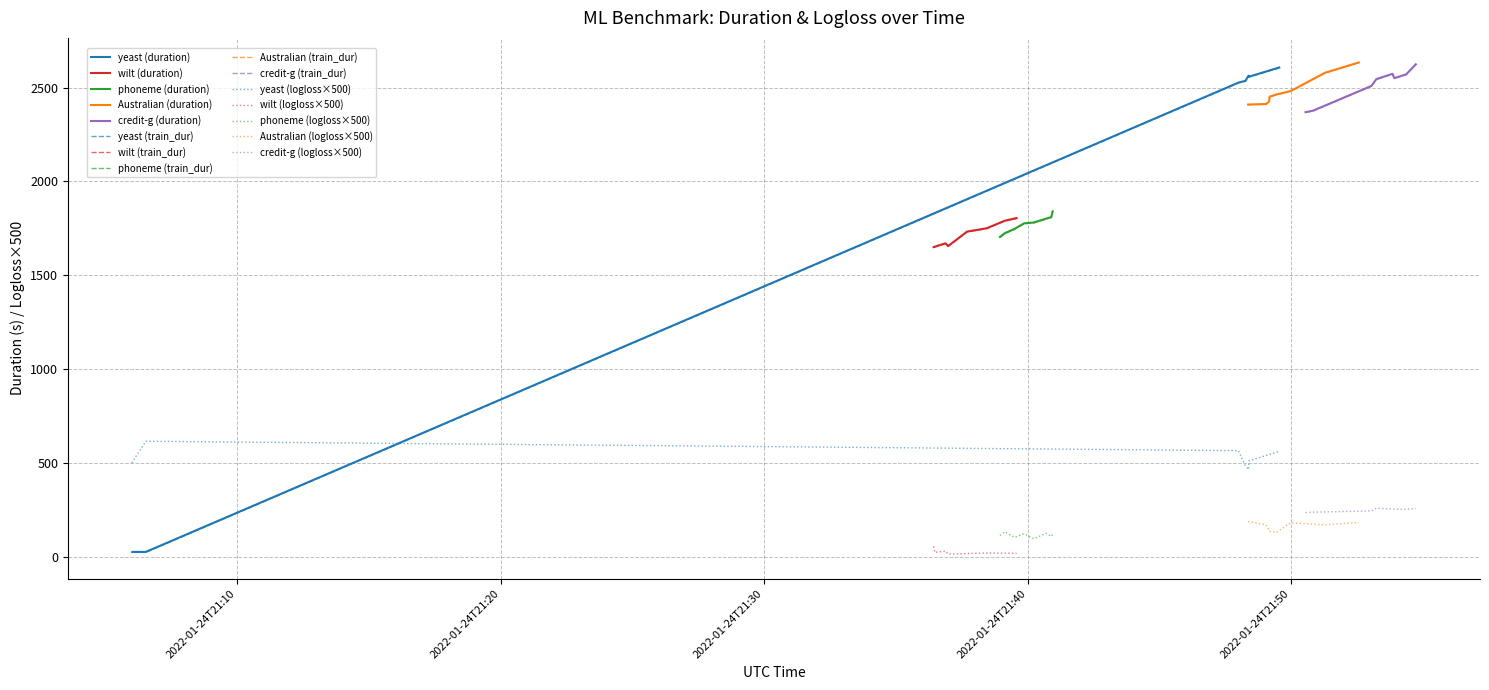

What is the difference between the highest and lowest values at 13?

1776.7